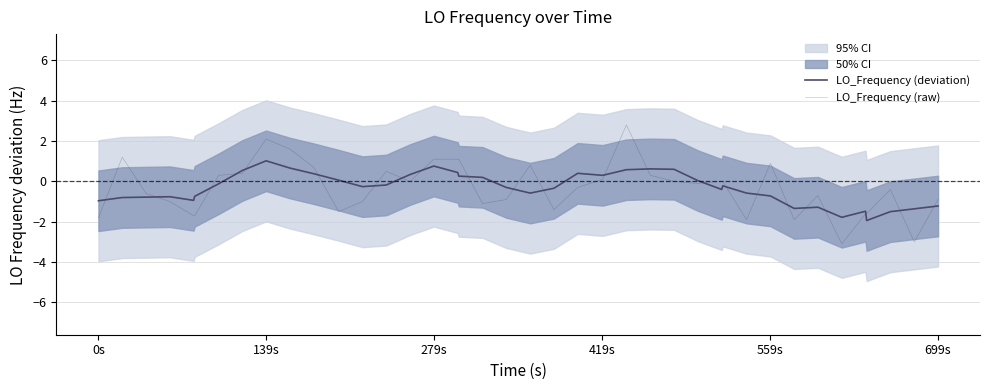

Is this an area chart (filled region under the line)?

No